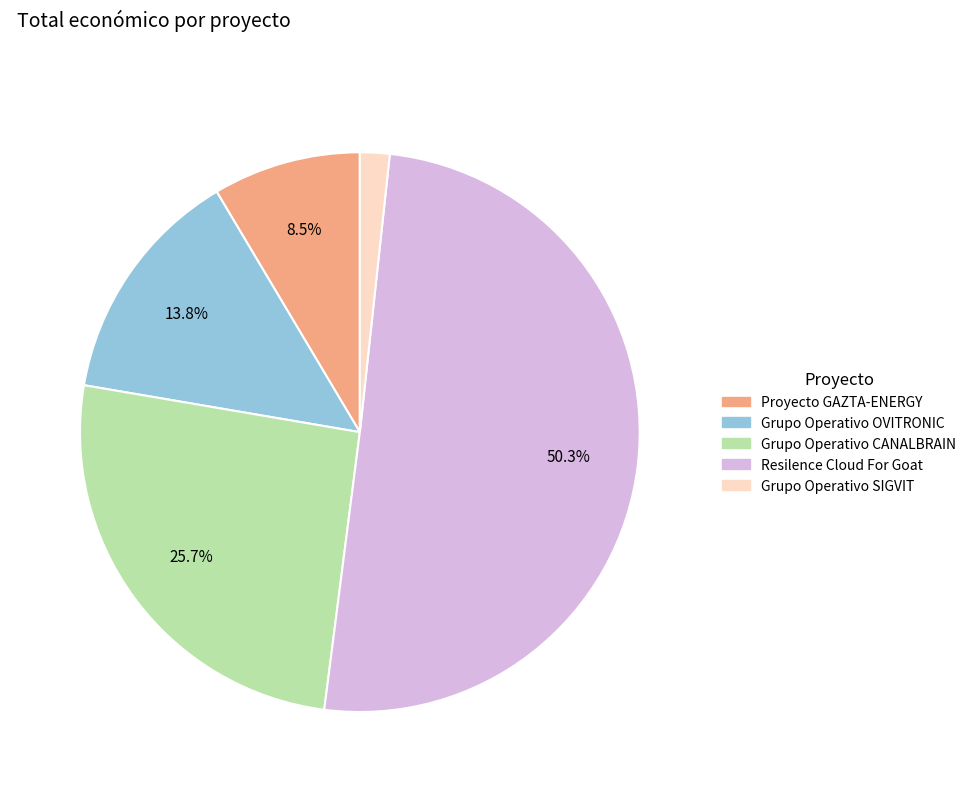

What is the majority slice?

Resilence Cloud For Goat